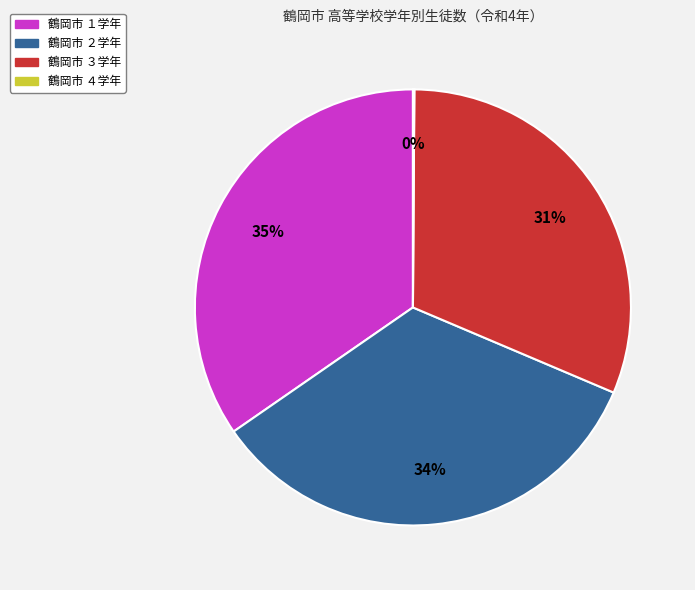

Does any single category account for the majority?

No